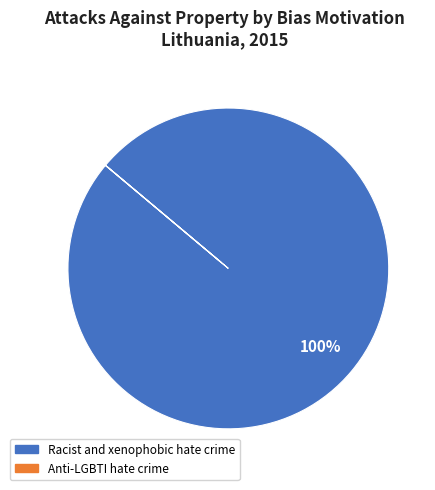

Which category accounts for the majority?

Racist and xenophobic hate crime